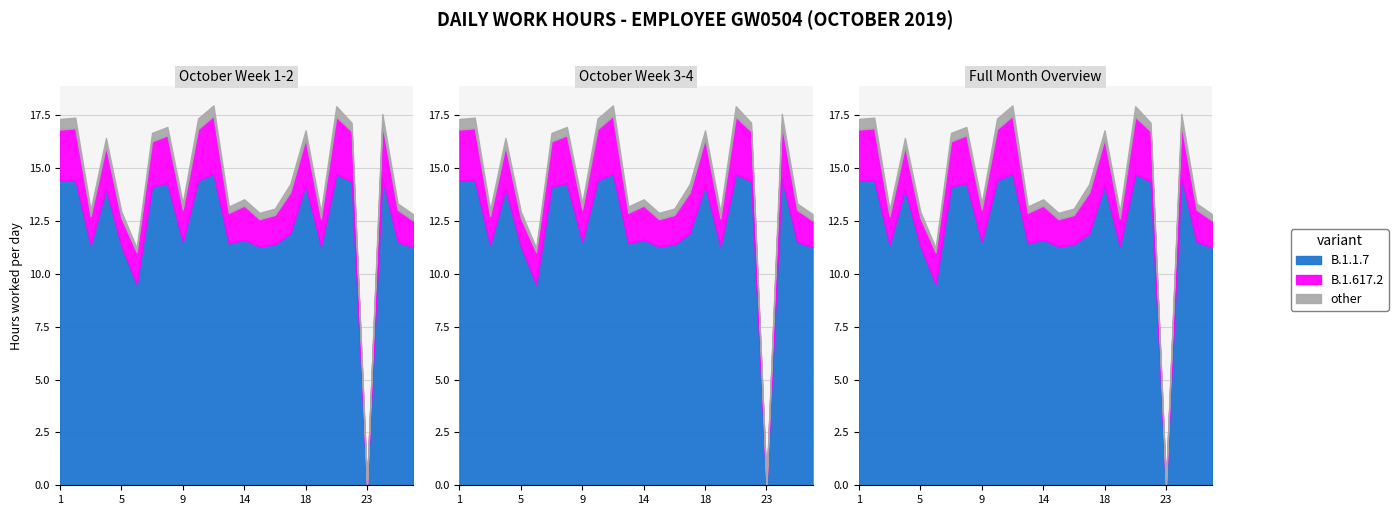

True or false: other and B.1.617.2 cross at least once.

False